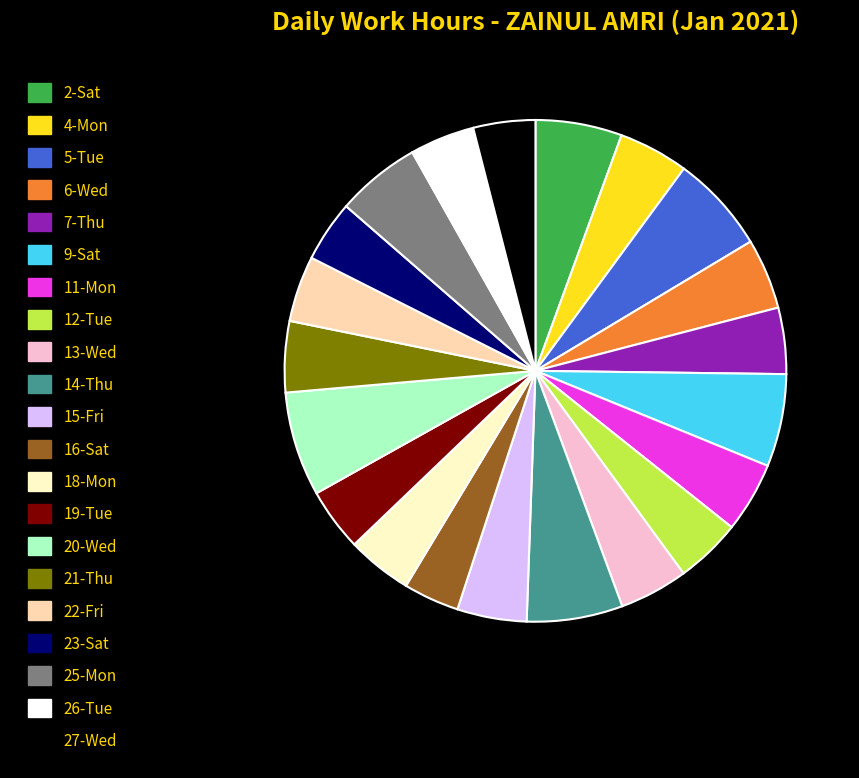

Is there a majority slice in this chart?

No